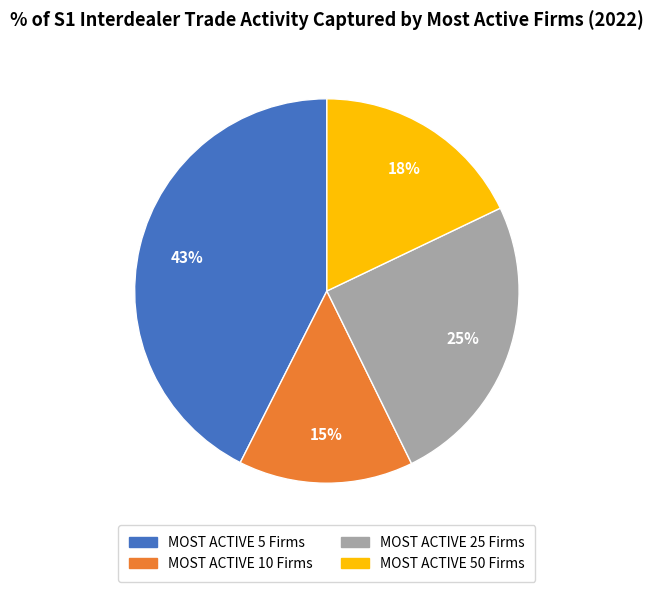

True or false: MOST ACTIVE 10 Firms accounts for 15% of the total.

True